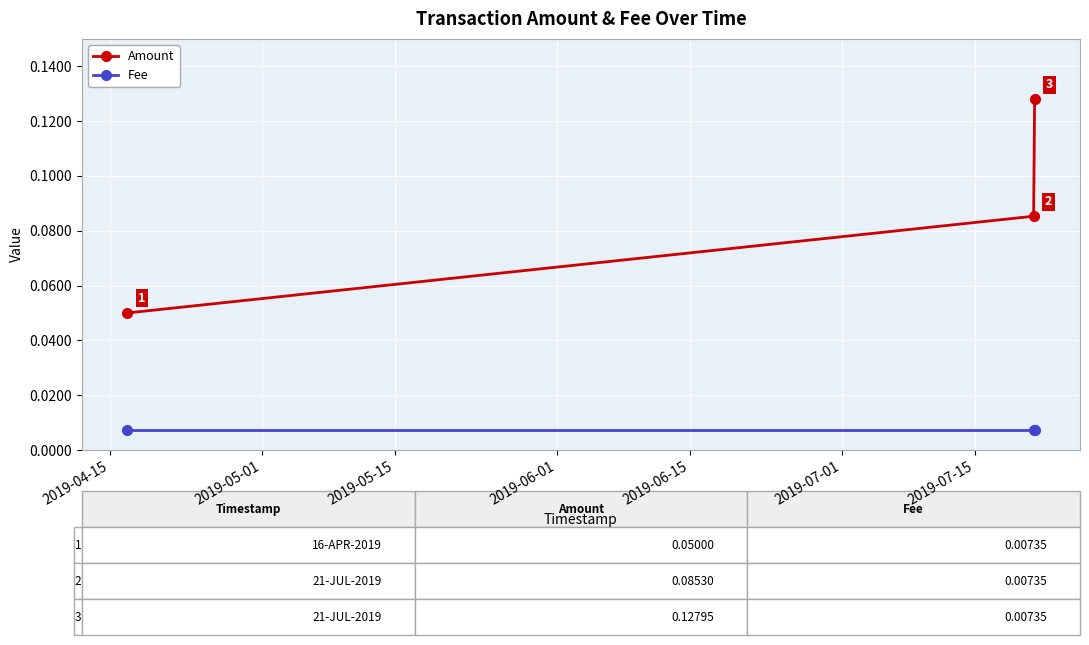

Count the Amount values in the range 0 to 1.

3